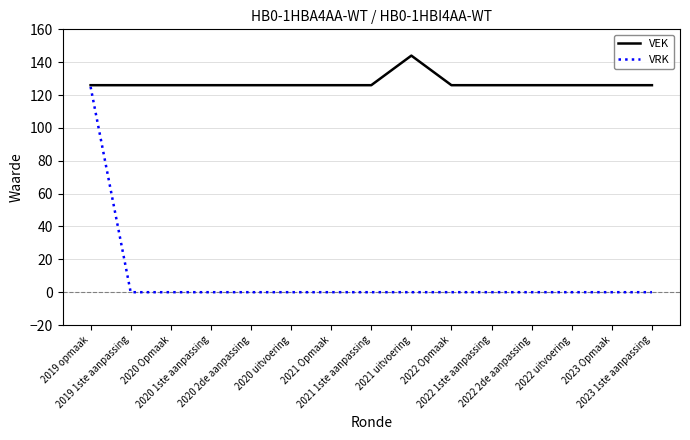

How many distinct data groups are displayed?

2